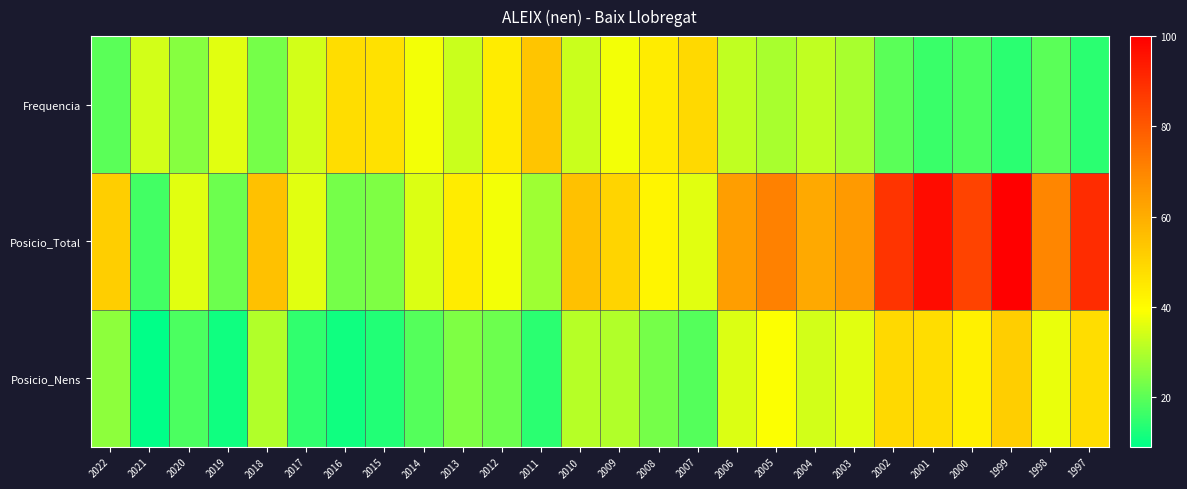

At how many categories does at least one series exceed 17?

26